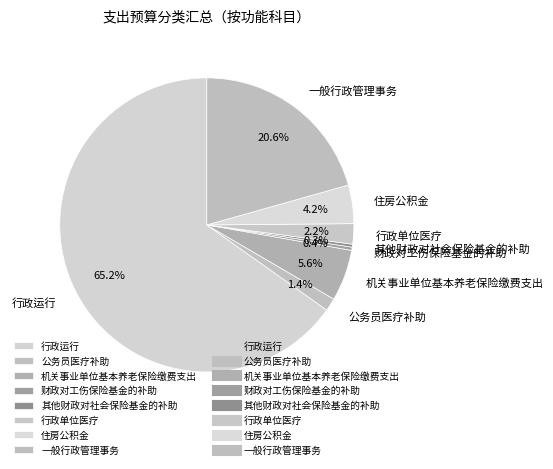

Which has a higher value, 财政对工伤保险基金的补助 or 行政单位医疗?

行政单位医疗